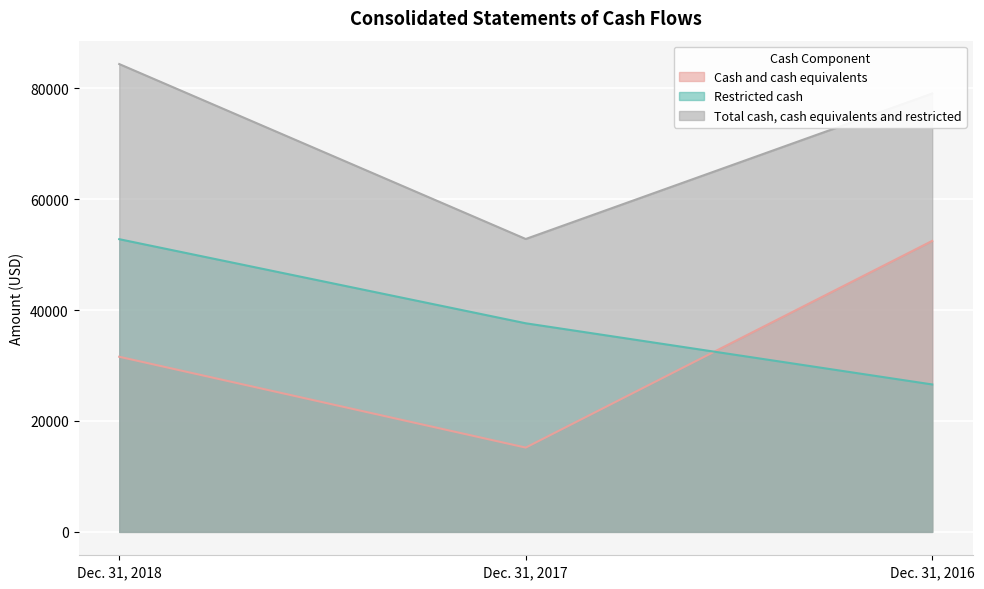

List the labels in order of Cash and cash equivalents value, smallest first.

Dec. 31, 2017, Dec. 31, 2018, Dec. 31, 2016